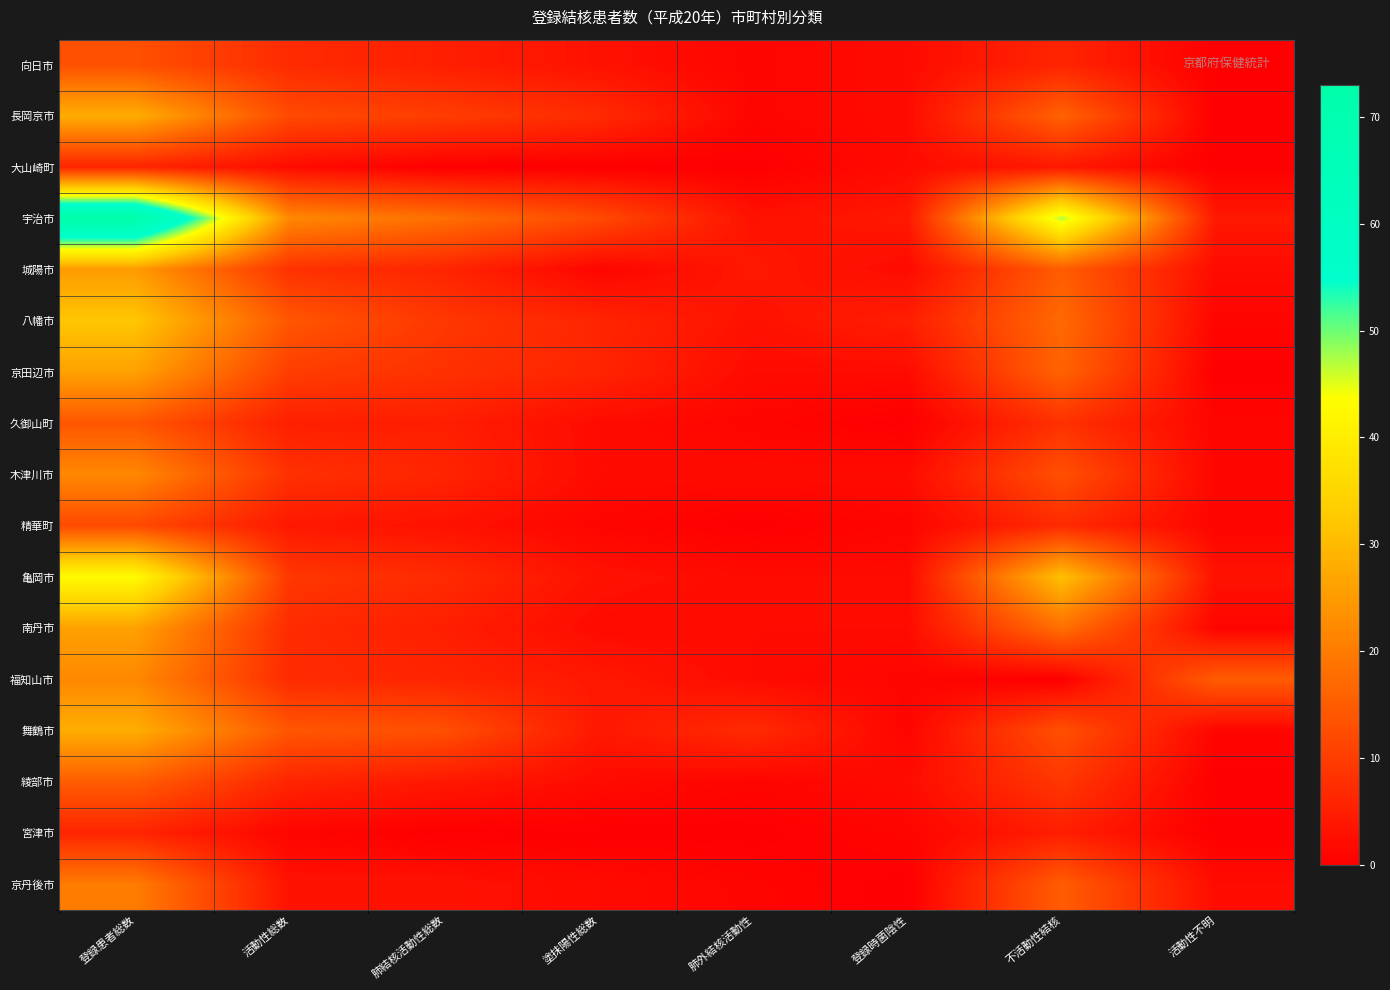

Reading right to left, transcribe all the data shown in this chart.

向日市: 活動性不明=0	不活動性結核=6	登録時菌陰性=2	肺外結核活動性=1	塗抹陽性総数=3	肺結核活動性総数=5	活動性総数=7	登録患者総数=13
長岡京市: 活動性不明=0	不活動性結核=16	登録時菌陰性=2	肺外結核活動性=1	塗抹陽性総数=7	肺結核活動性総数=10	活動性総数=12	登録患者総数=28
大山崎町: 活動性不明=0	不活動性結核=4	登録時菌陰性=2	肺外結核活動性=0	塗抹陽性総数=0	肺結核活動性総数=0	活動性総数=2	登録患者総数=6
宇治市: 活動性不明=4	不活動性結核=47	登録時菌陰性=4	肺外結核活動性=3	塗抹陽性総数=12	肺結核活動性総数=18	活動性総数=22	登録患者総数=73
城陽市: 活動性不明=2	不活動性結核=15	登録時菌陰性=2	肺外結核活動性=4	塗抹陽性総数=1	肺結核活動性総数=6	活動性総数=8	登録患者総数=25
八幡市: 活動性不明=1	不活動性結核=17	登録時菌陰性=5	肺外結核活動性=3	塗抹陽性総数=6	肺結核活動性総数=9	活動性総数=14	登録患者総数=32
京田辺市: 活動性不明=0	不活動性結核=16	登録時菌陰性=2	肺外結核活動性=2	塗抹陽性総数=6	肺結核活動性総数=8	活動性総数=10	登録患者総数=26
久御山町: 活動性不明=1	不活動性結核=8	登録時菌陰性=0	肺外結核活動性=1	塗抹陽性総数=2	肺結核活動性総数=5	活動性総数=5	登録患者総数=14
木津川市: 活動性不明=1	不活動性結核=13	登録時菌陰性=2	肺外結核活動性=2	塗抹陽性総数=2	肺結核活動性総数=6	活動性総数=8	登録患者総数=22
精華町: 活動性不明=1	不活動性結核=7	登録時菌陰性=1	肺外結核活動性=0	塗抹陽性総数=1	肺結核活動性総数=3	活動性総数=4	登録患者総数=12
亀岡市: 活動性不明=3	不活動性結核=31	登録時菌陰性=2	肺外結核活動性=2	塗抹陽性総数=3	肺結核活動性総数=7	活動性総数=9	登録患者総数=43
南丹市: 活動性不明=1	不活動性結核=18	登録時菌陰性=2	肺外結核活動性=2	塗抹陽性総数=2	肺結核活動性総数=5	活動性総数=7	登録患者総数=26
福知山市: 活動性不明=15	不活動性結核=0	登録時菌陰性=1	肺外結核活動性=2	塗抹陽性総数=4	肺結核活動性総数=6	活動性総数=7	登録患者総数=22
舞鶴市: 活動性不明=1	不活動性結核=13	登録時菌陰性=1	肺外結核活動性=7	塗抹陽性総数=4	肺結核活動性総数=13	活動性総数=14	登録患者総数=28
綾部市: 活動性不明=0	不活動性結核=9	登録時菌陰性=2	肺外結核活動性=1	塗抹陽性総数=2	肺結核活動性総数=4	活動性総数=6	登録患者総数=15
宮津市: 活動性不明=0	不活動性結核=5	登録時菌陰性=1	肺外結核活動性=0	塗抹陽性総数=0	肺結核活動性総数=0	活動性総数=1	登録患者総数=6
京丹後市: 活動性不明=2	不活動性結核=15	登録時菌陰性=0	肺外結核活動性=1	塗抹陽性総数=2	肺結核活動性総数=3	活動性総数=3	登録患者総数=20